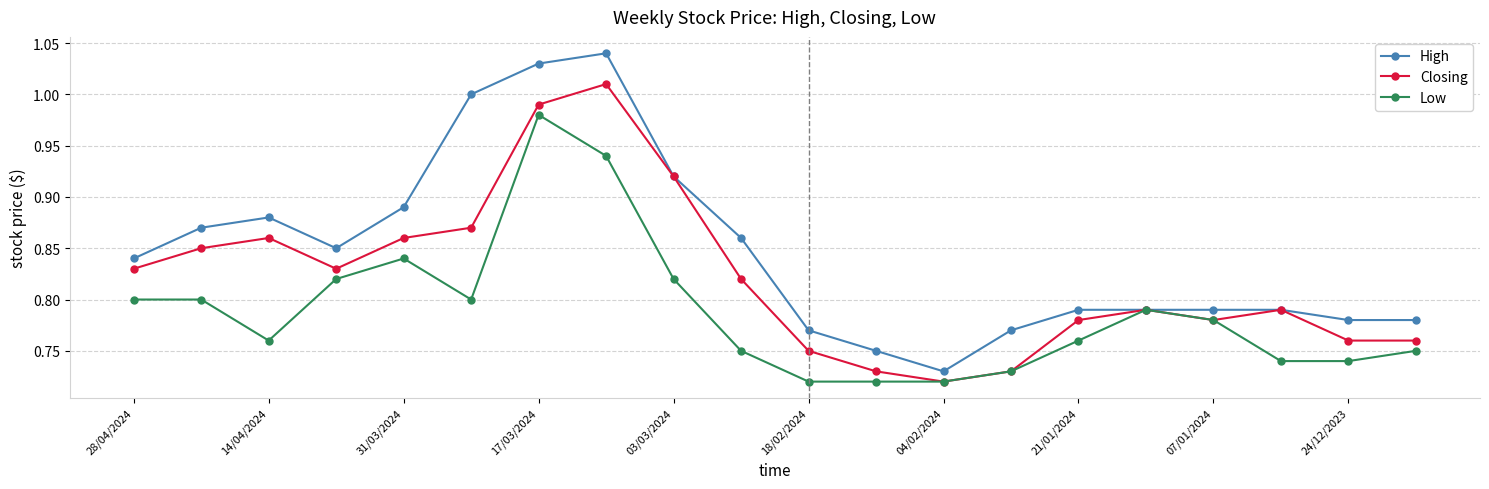

At how many categories does at least one series exceed 0?

20